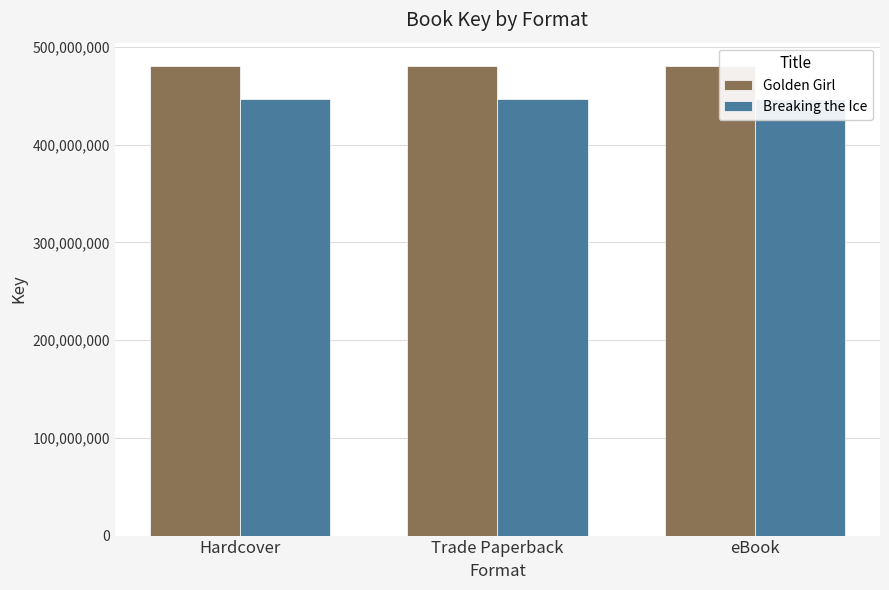

Between Hardcover and Trade Paperback, which series saw the biggest shift?

Golden Girl